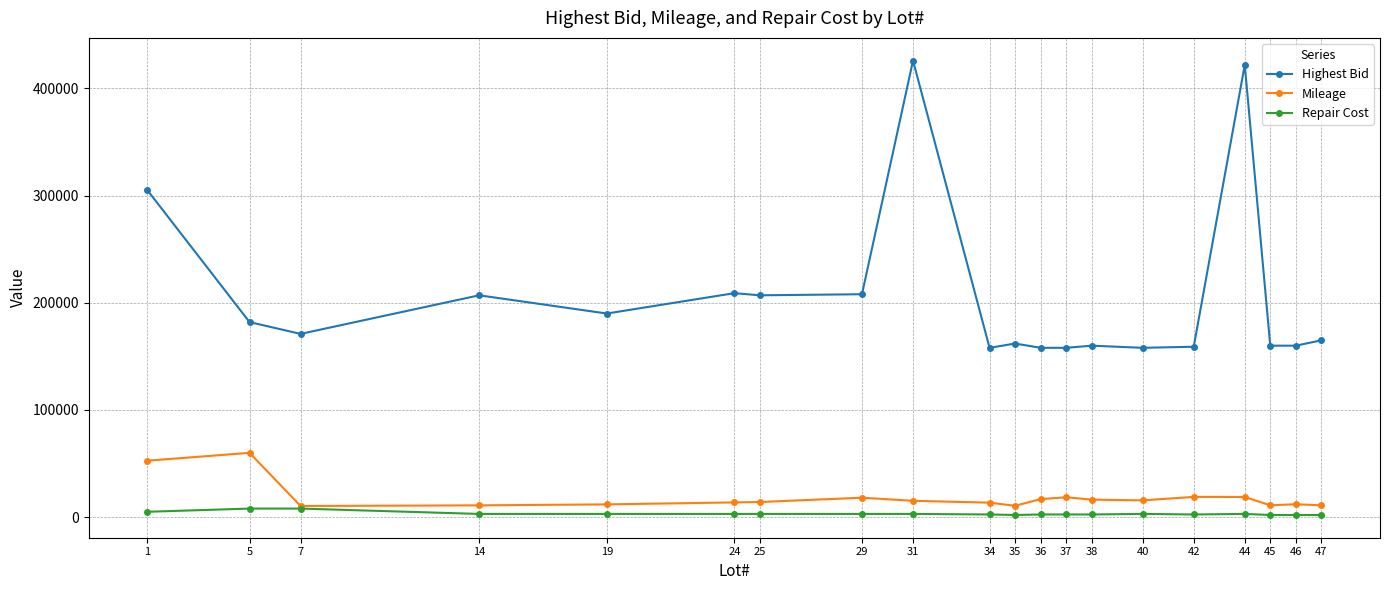

The value of Highest Bid at 25 is 207000. True or false?

True